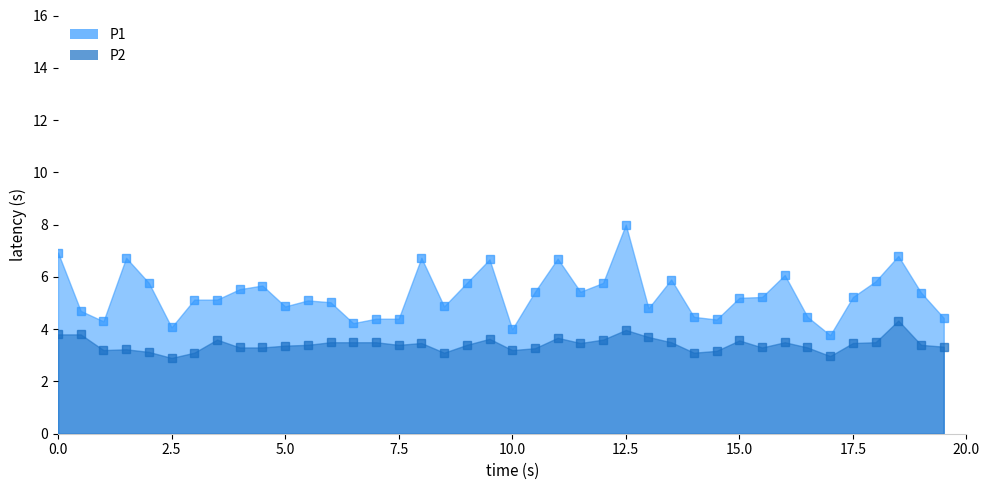

How many data points in P1 are less than 5?

15